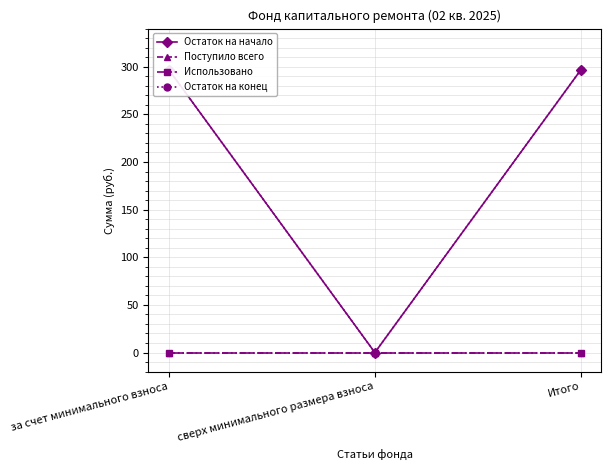

What is the maximum value shown in the chart?

296.5